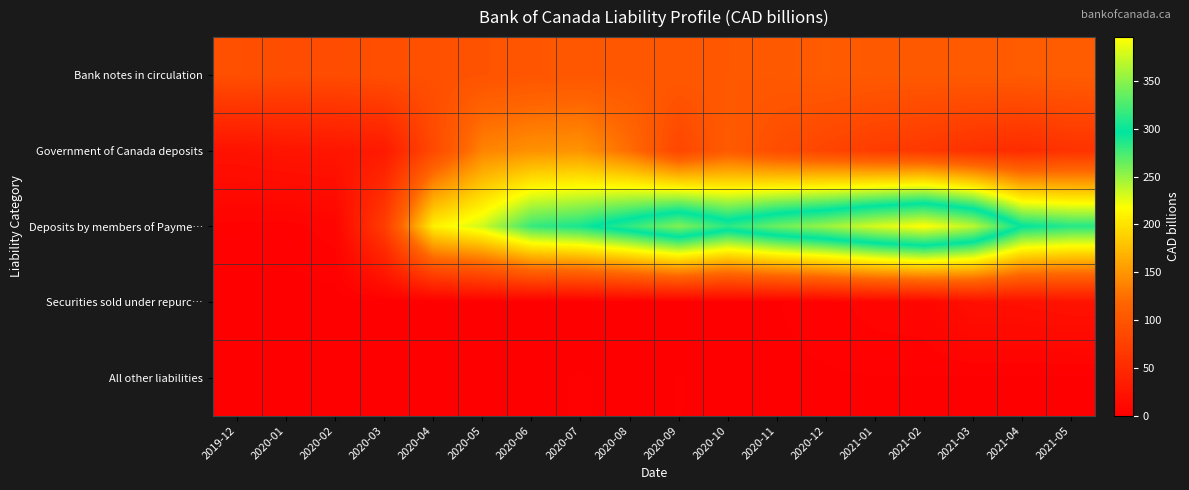

Reading left to right, list all the values displayed in this chart.

Bank notes in circulation: 2019-12=93.1	2020-01=89.5	2020-02=89.1	2020-03=92.0	2020-04=93.9	2020-05=97.0	2020-06=100.1	2020-07=102.1	2020-08=102.4	2020-09=103.0	2020-10=103.6	2020-11=104.3	2020-12=106.9	2021-01=104.6	2021-02=104.7	2021-03=105.6	2021-04=106.9	2021-05=108.2
Government of Canada deposits: 2019-12=21.8	2020-01=24.7	2020-02=25.7	2020-03=30.4	2020-04=85.9	2020-05=138.3	2020-06=146.6	2020-07=148.2	2020-08=123.2	2020-09=81.8	2020-10=106.2	2020-11=90.0	2020-12=80.6	2021-01=70.8	2021-02=66.2	2021-03=57.5	2021-04=51.6	2021-05=59.2
Deposits by members of Payme…: 2019-12=3.5	2020-01=3.2	2020-02=6.5	2020-03=71.5	2020-04=208.3	2020-05=233.3	2020-06=279.9	2020-07=290.2	2020-08=315.3	2020-09=345.6	2020-10=312.5	2020-11=337.6	2020-12=355.5	2021-01=379.0	2021-02=395.9	2021-03=368.6	2021-04=296.8	2021-05=285.4
Securities sold under repurc…: 2019-12=0.0	2020-01=0.0	2020-02=0.0	2020-03=0.0	2020-04=0.0	2020-05=0.0	2020-06=0.0	2020-07=0.0	2020-08=0.0	2020-09=0.5	2020-10=1.1	2020-11=1.4	2020-12=3.0	2021-01=6.6	2021-02=7.5	2021-03=18.8	2021-04=19.5	2021-05=22.5
All other liabilities: 2019-12=0.8	2020-01=0.9	2020-02=1.0	2020-03=1.1	2020-04=1.1	2020-05=1.3	2020-06=1.1	2020-07=1.7	2020-08=1.0	2020-09=1.6	2020-10=1.1	2020-11=1.0	2020-12=1.2	2021-01=1.4	2021-02=1.5	2021-03=1.3	2021-04=0.9	2021-05=0.8